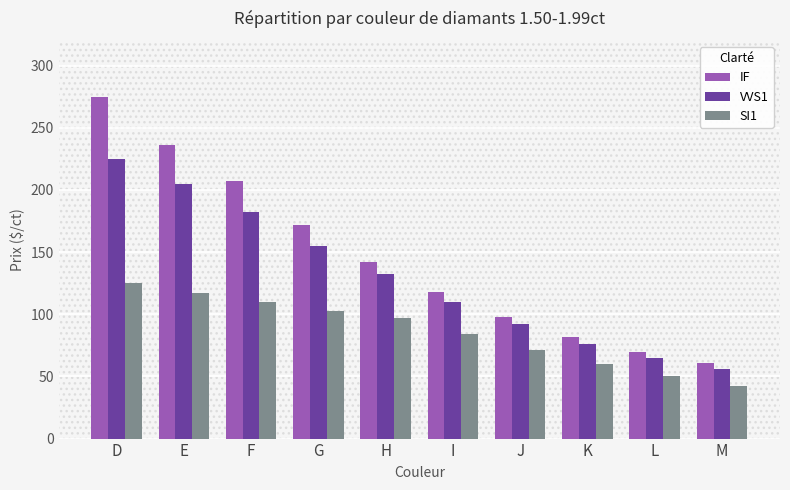

What is the value of the VVS1 bar at the 7th from the left?

92